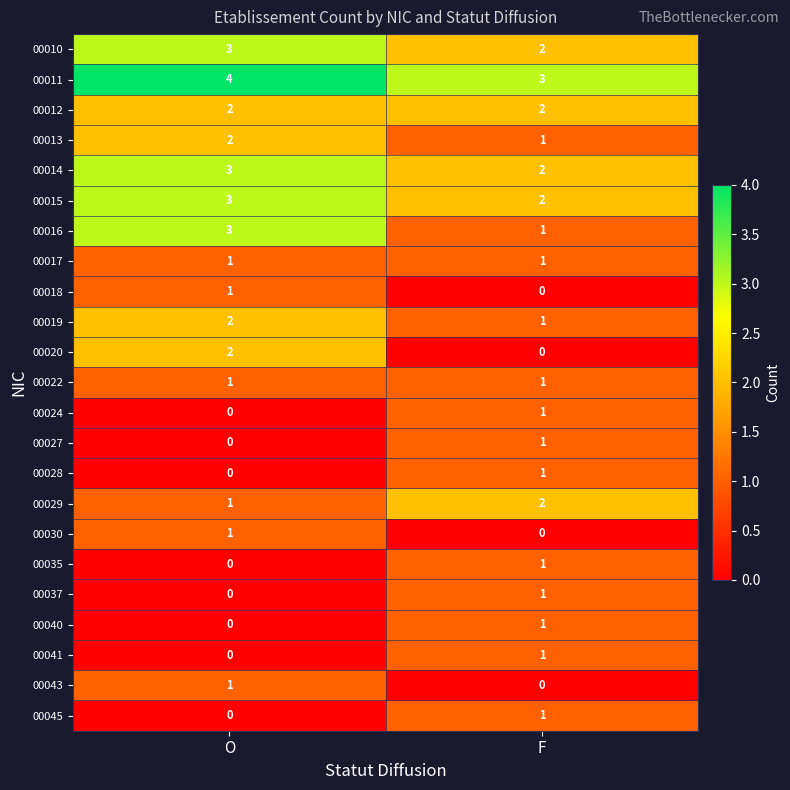

Rank the categories by 00041 value from highest to lowest.

F, O